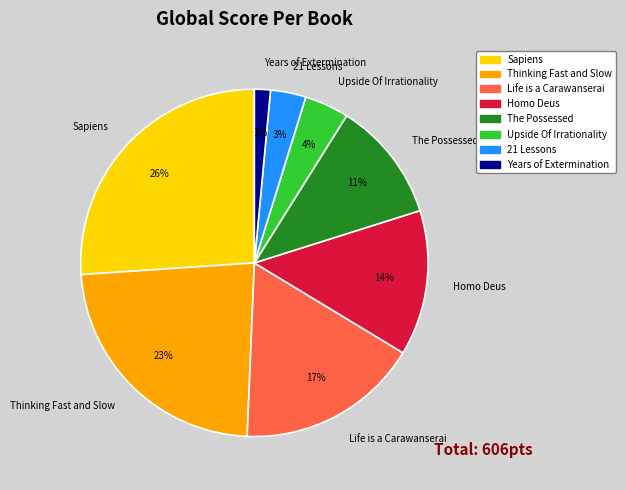

Rank the categories by value from highest to lowest.

Sapiens, Thinking Fast and Slow, Life is a Carawanserai, Homo Deus, The Possessed, Upside Of Irrationality, 21 Lessons, Years of Extermination